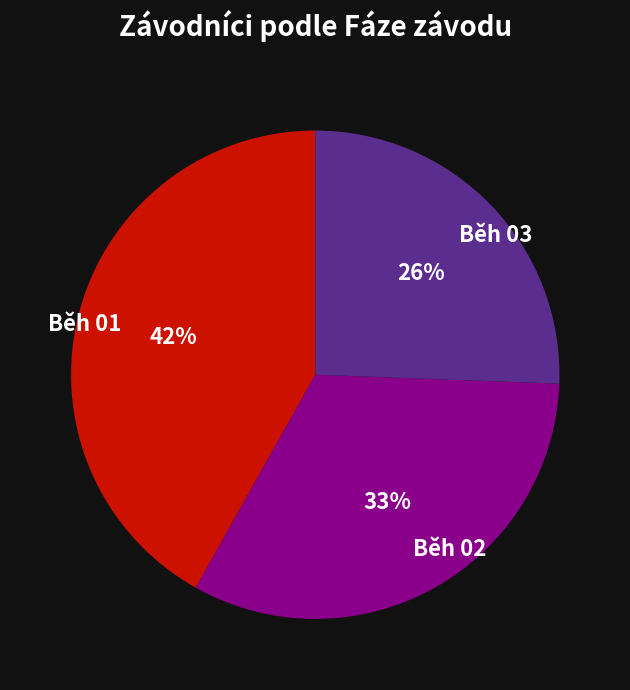

Combined, do Běh 02 and Běh 03 account for over 50%?

Yes